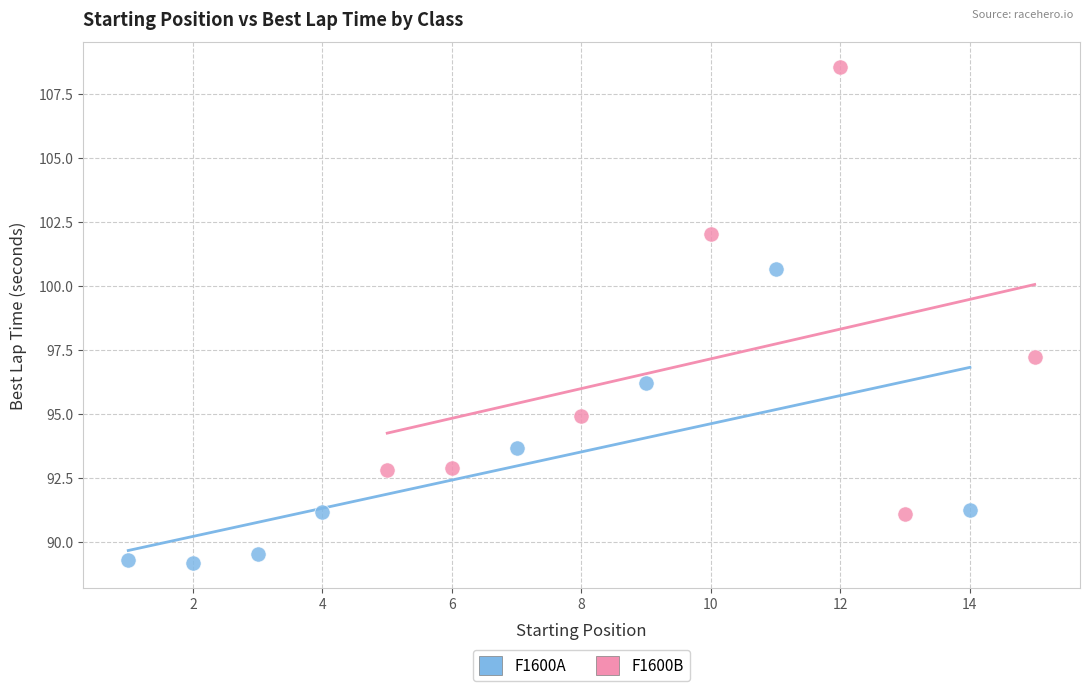

Which series has the widest spread of Y values?

F1600B